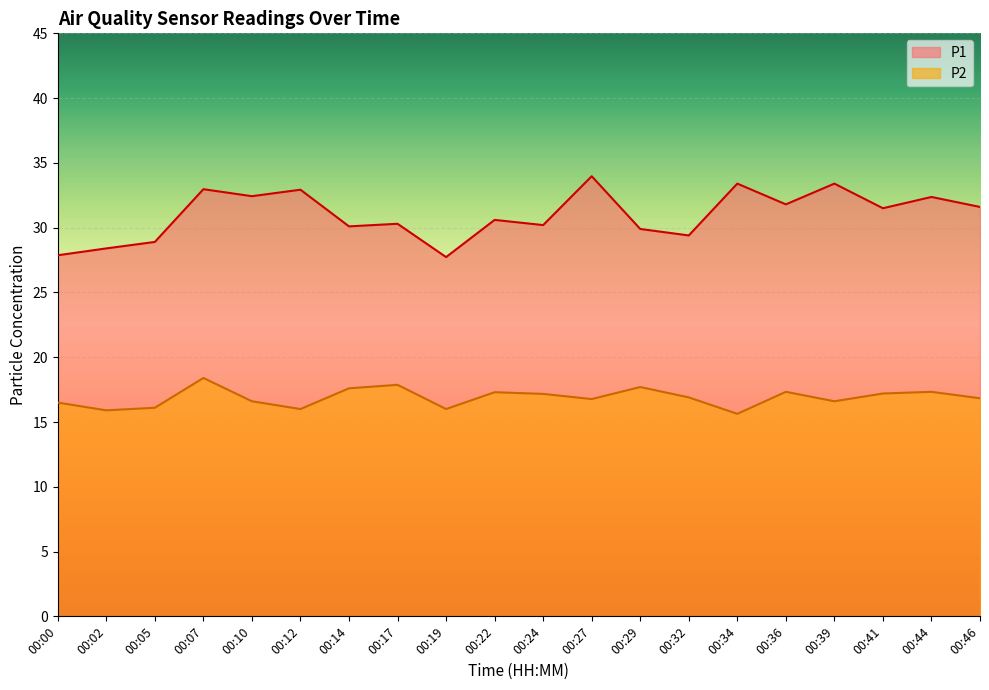

Which series has the largest total across all categories?

P1